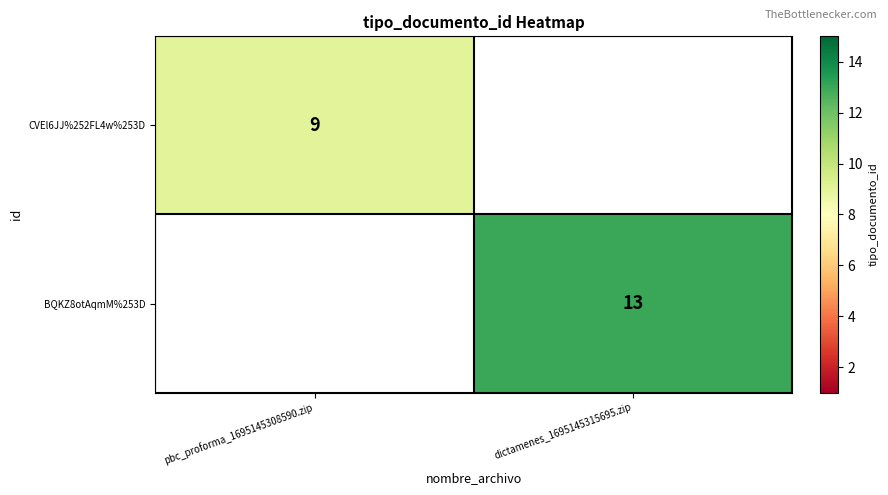

Is it true that BQKZ8otAqmM%253D equals 4 at dictamenes_1695145315695.zip?

False